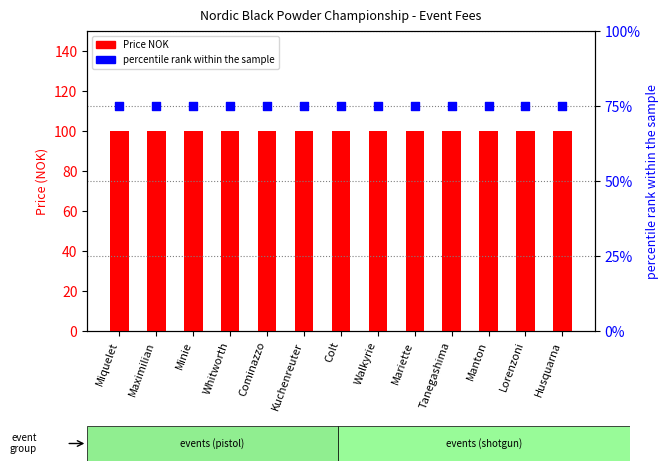

Which series has the widest spread of Y values?

Price NOK